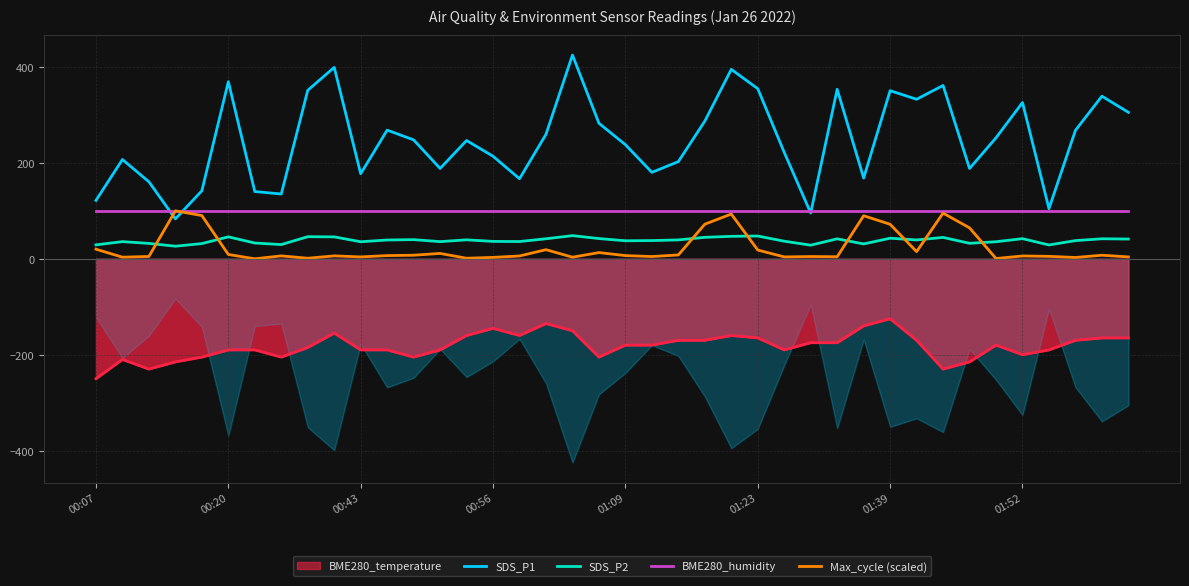

At which category is the sum across all series the highest?

24